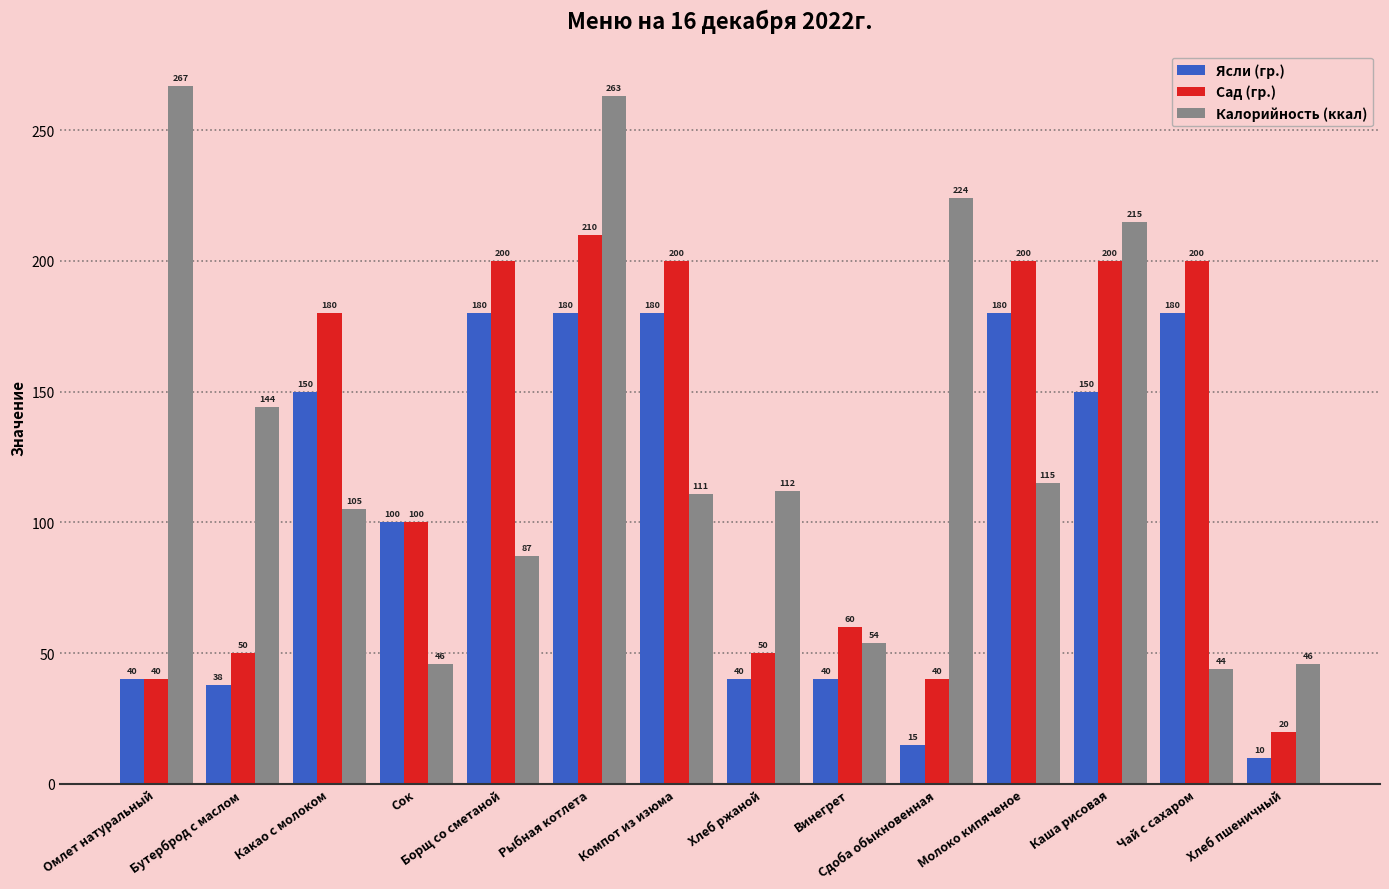

Which series has the widest spread of values?

Калорийность (ккал)